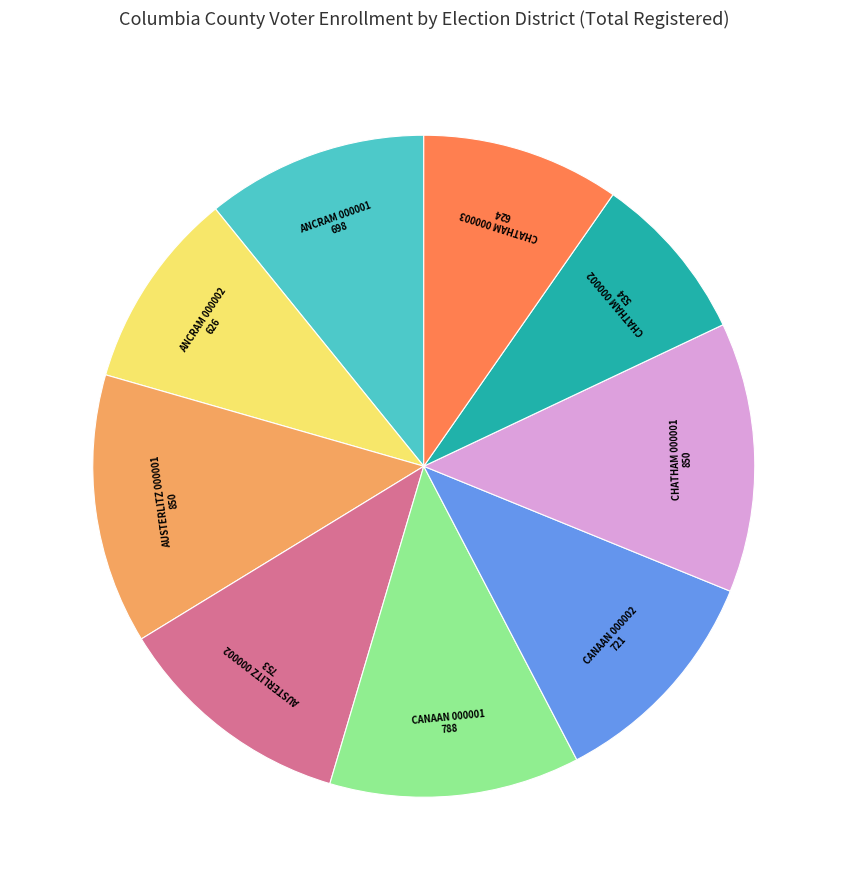

Does any single category account for the majority?

No